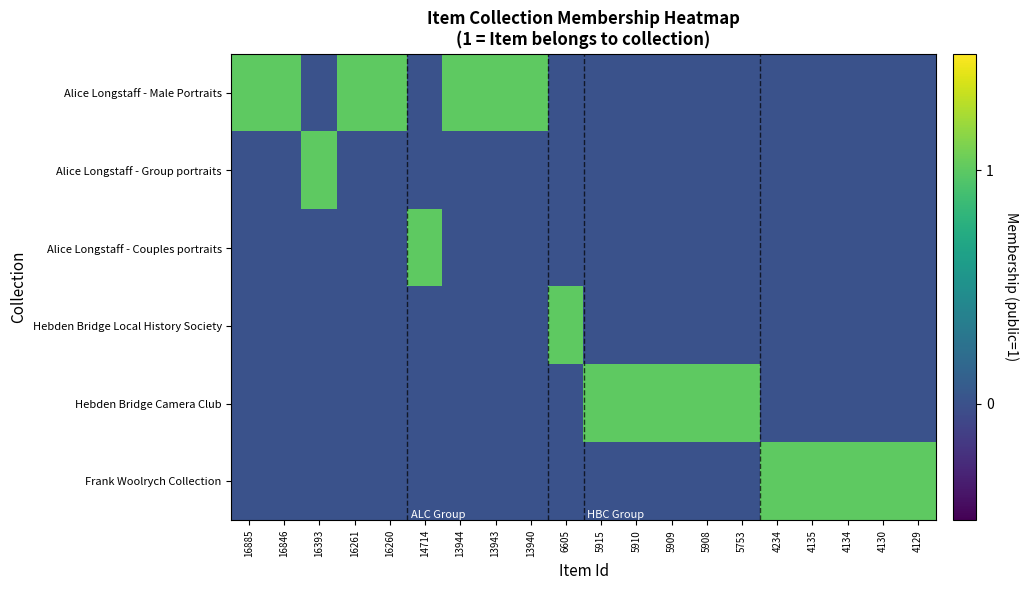

What is the spread (max minus min) of values at 5909?

1